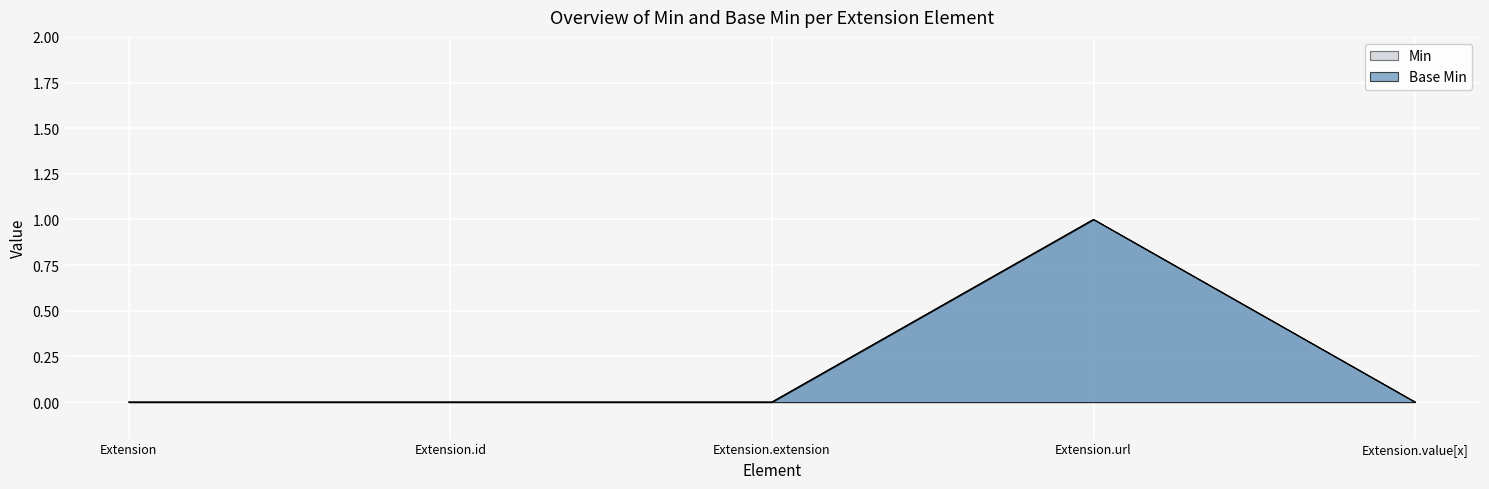

Is the value of Base Min at Extension.extension greater than the value of Min at Extension.extension?

No